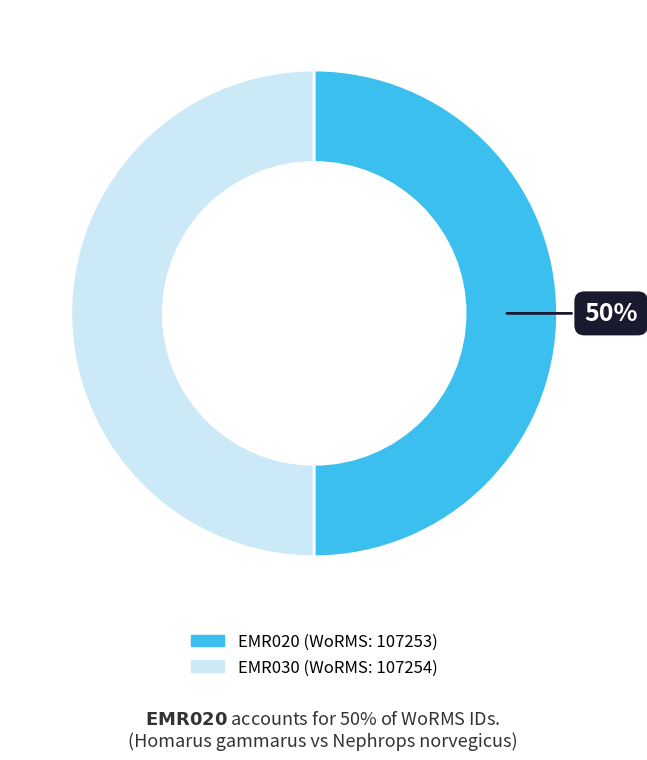

Combined, do EMR020 and EMR030 account for over 50%?

Yes